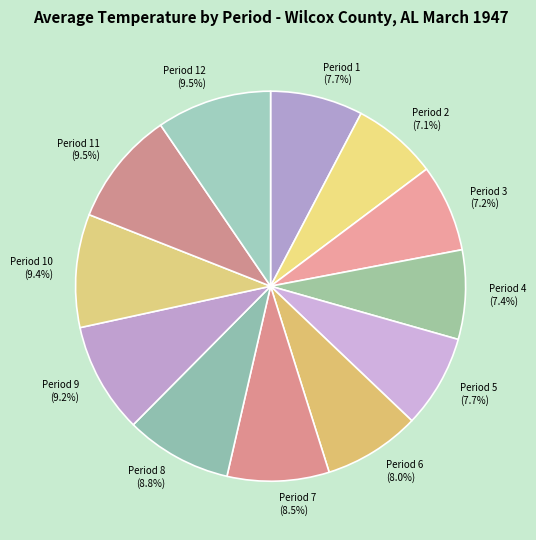

How much of the chart is everything except Period 2?

92.9%